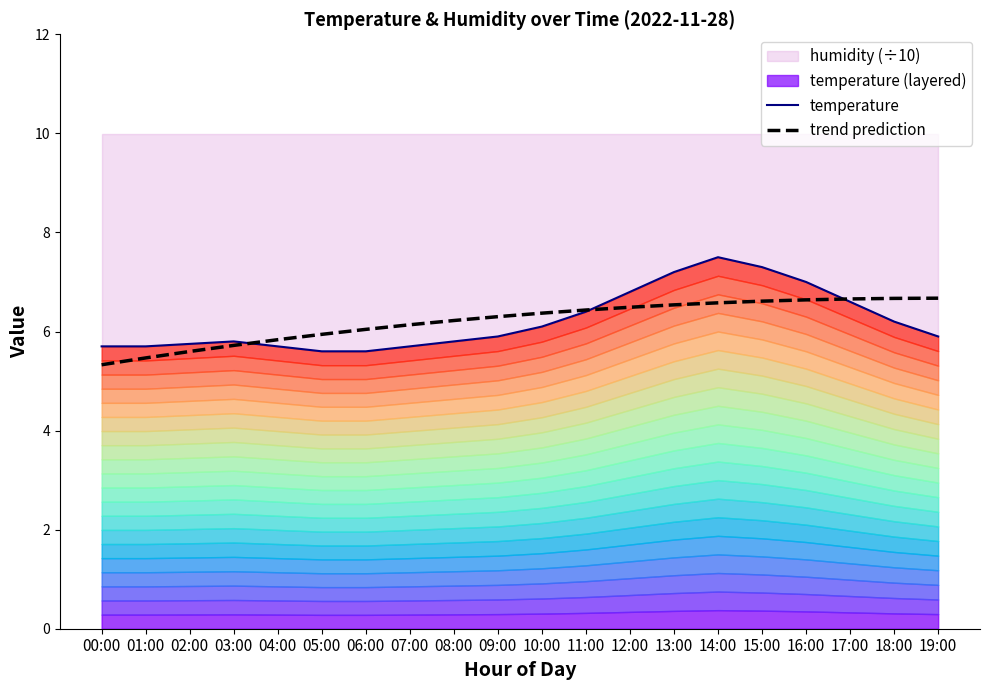

Where is the first local maximum for temperature?

03:00